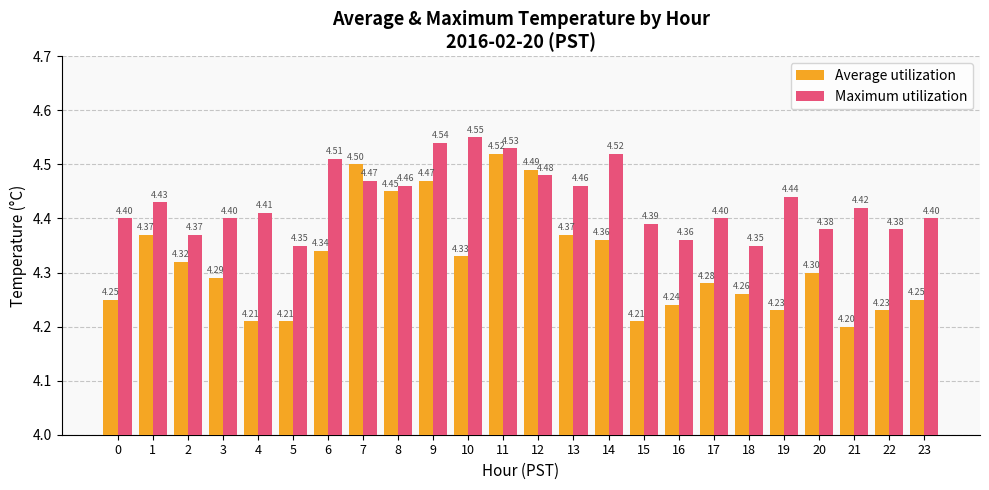

The Maximum utilization series shows 4.4 at 20. True or false?

True